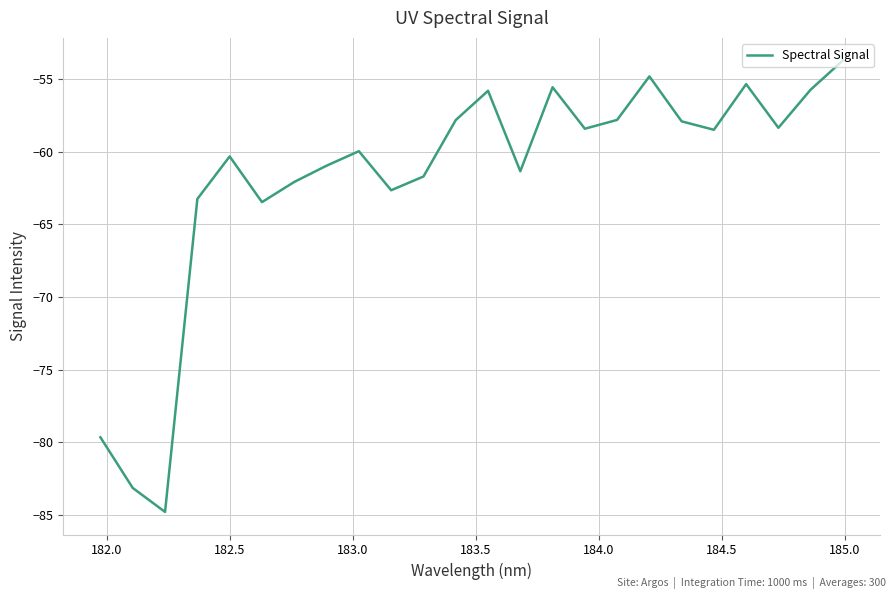

What is the smallest value displayed?

-84.8